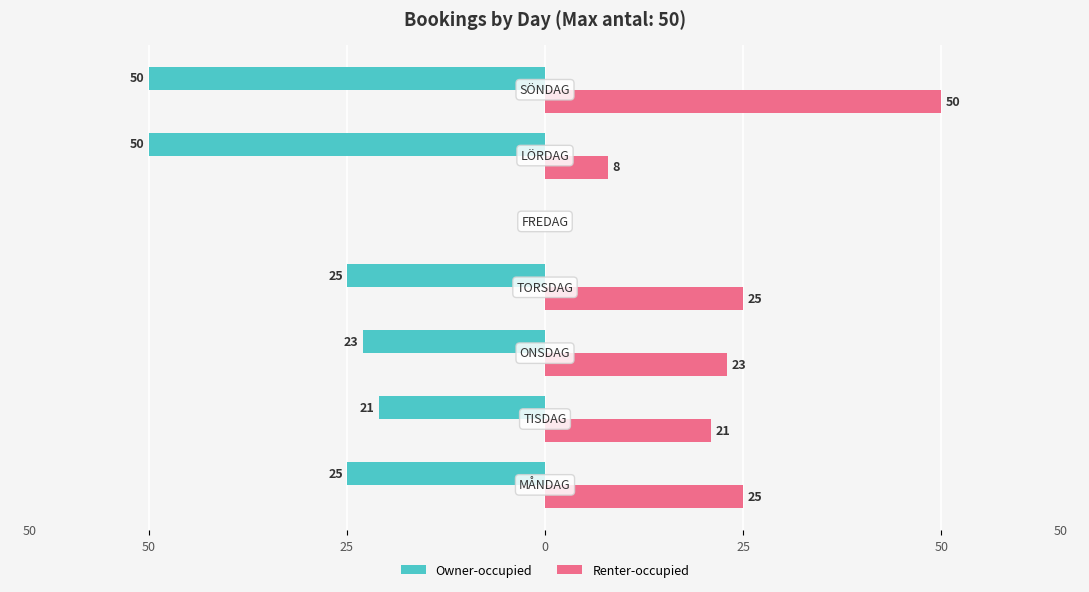

What are all the series names shown in the legend?

Owner-occupied, Renter-occupied